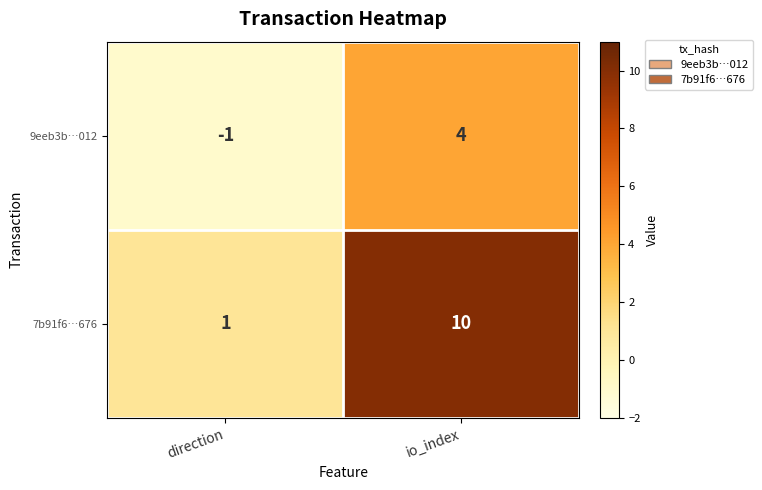

How many series are shown in this chart?

2